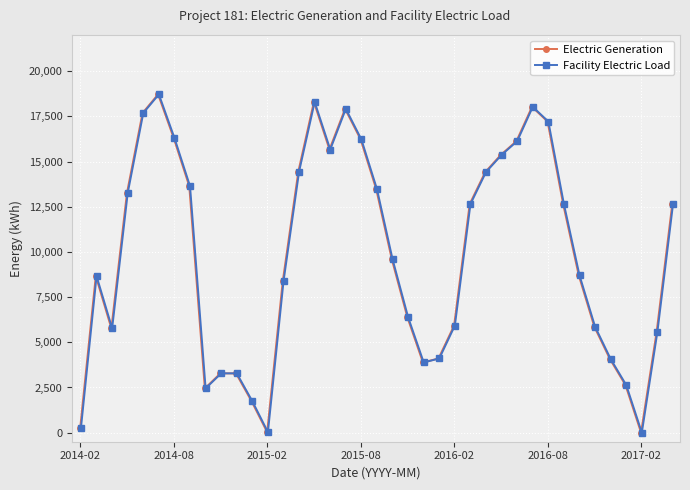

True or false: Facility Electric Load and Electric Generation intersect in this chart.

False